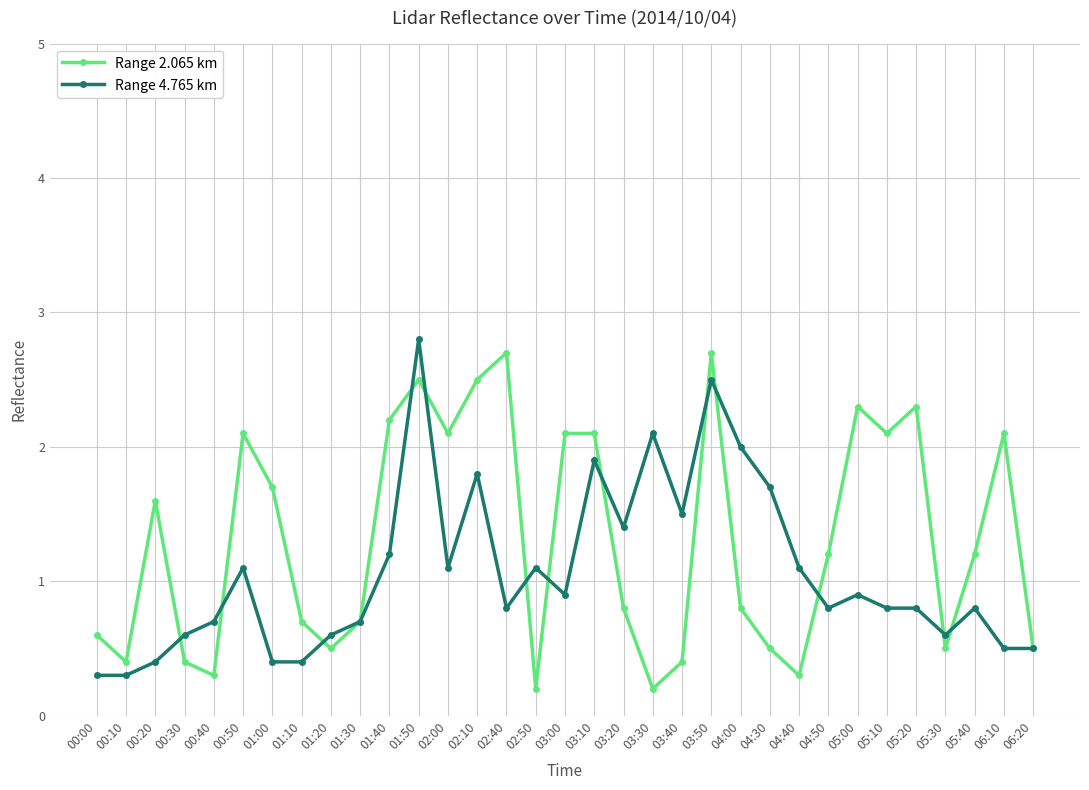

How many values in the Range 2.065 km series are below 1?

16